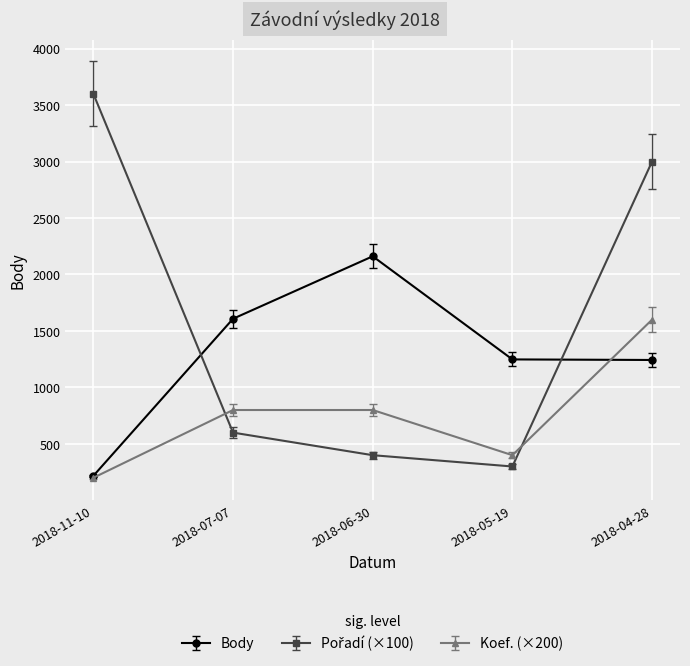

Is the value of Koef. (×200) at 2018-06-30 greater than the value of Body at 2018-05-19?

No